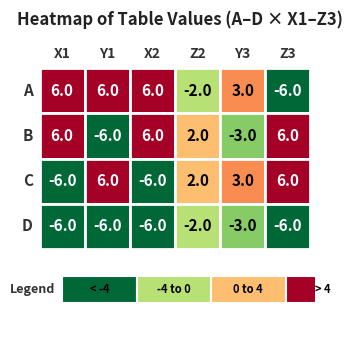

The value of C at 1 is 6. True or false?

True